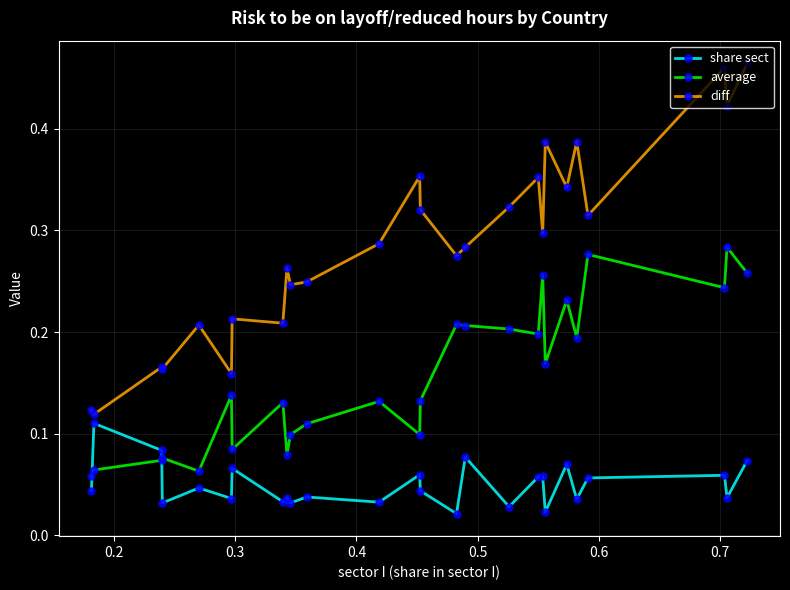

Does the chart display data point markers on the line(s)?

Yes